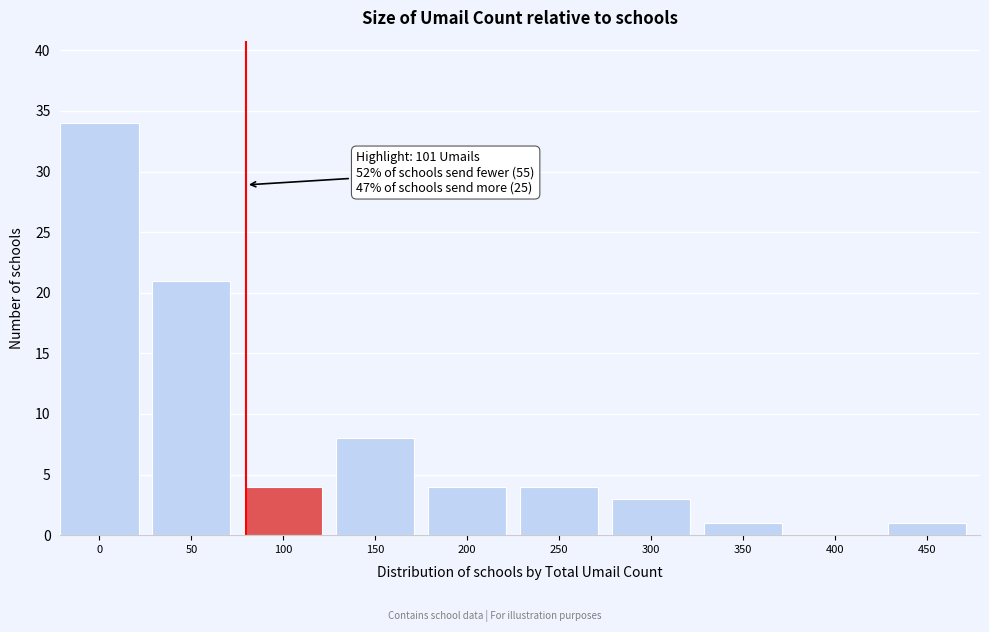

Reading left to right, transcribe all the data shown in this chart.

0=34	50=21	100=4	150=8	200=4	250=4	300=3	350=1	400=0	450=1